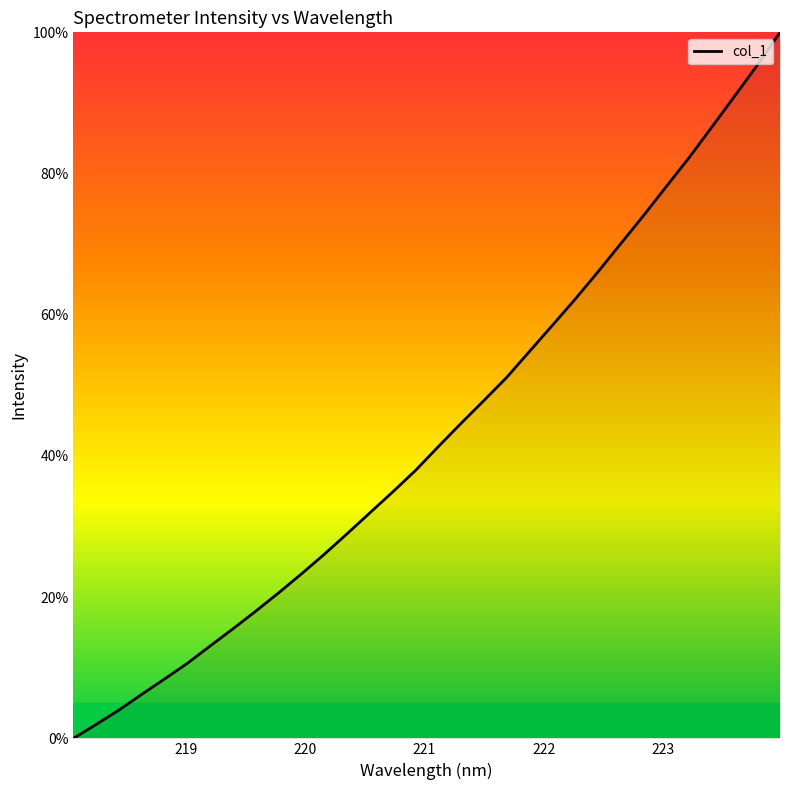

What is the greatest value displayed?

100.0